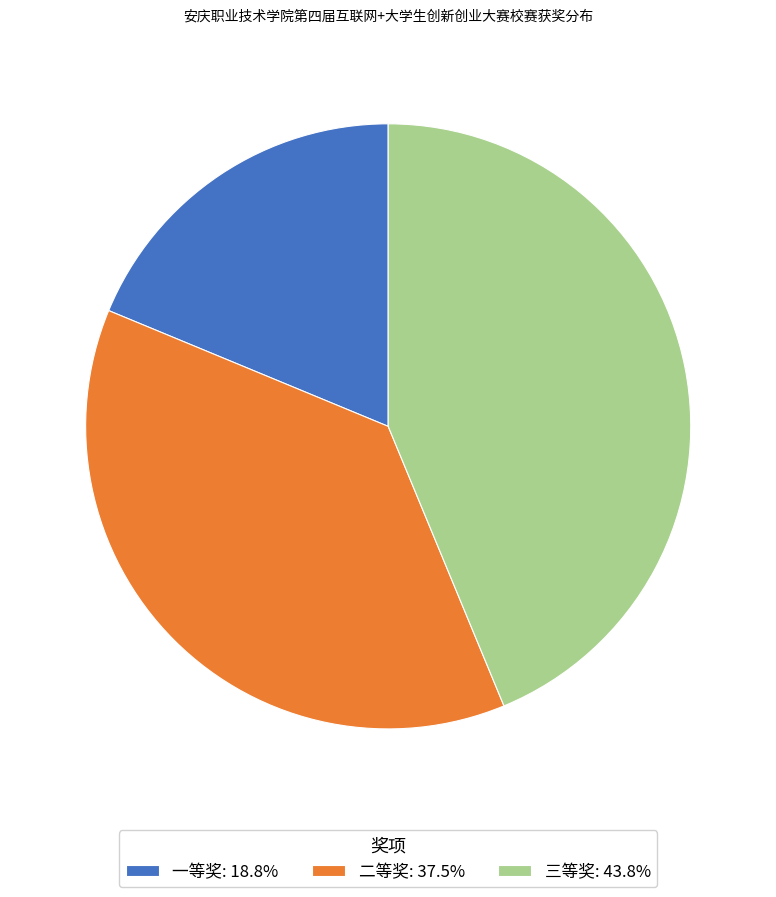

Is there any slice that represents more than half of the pie?

No